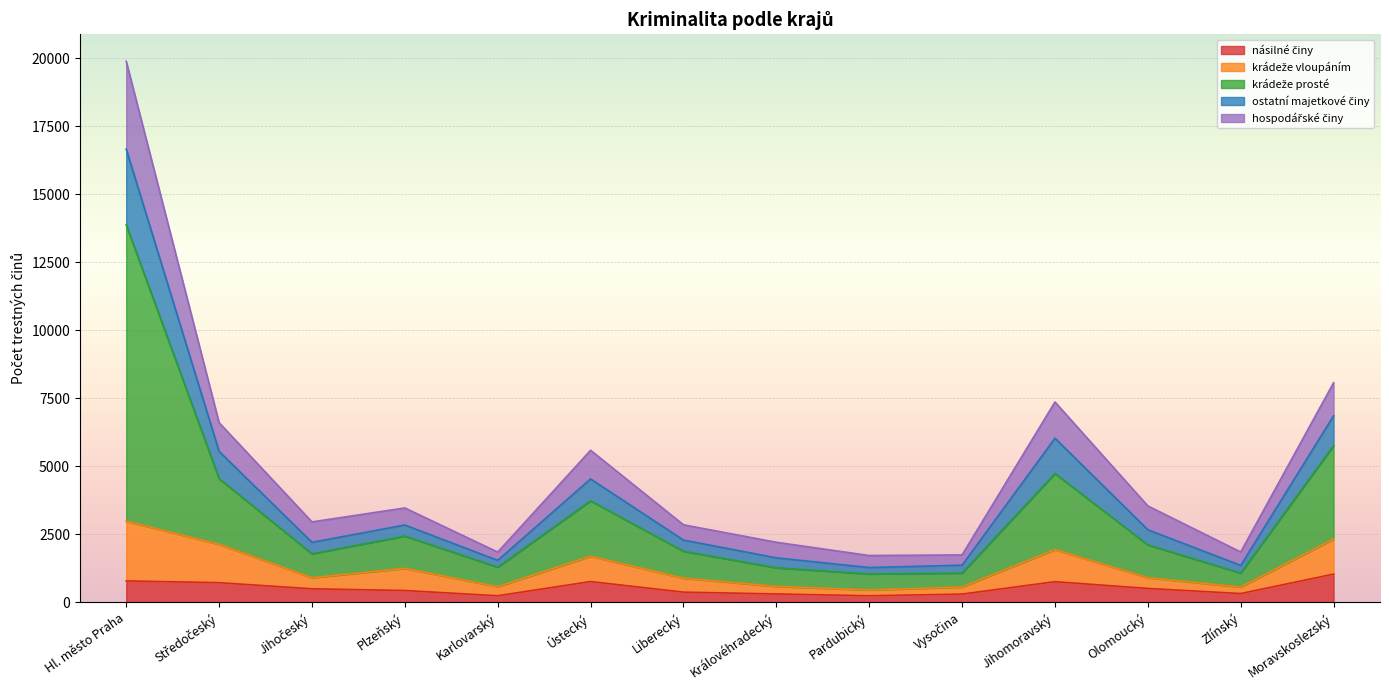

True or false: krádeže vloupáním and ostatní majetkové činy cross at least once.

False